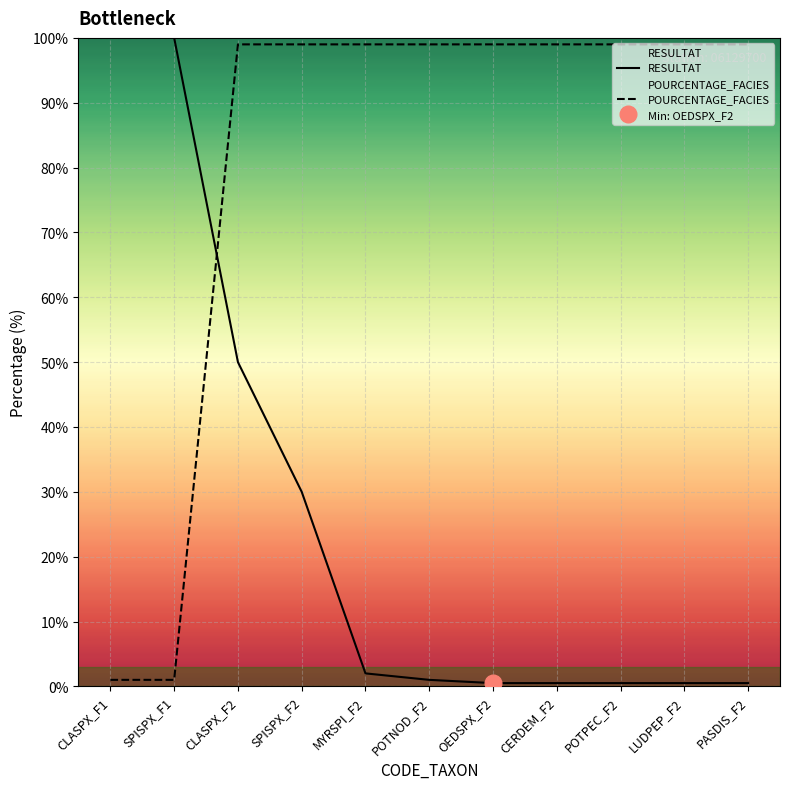

How many values in the RESULTAT series are below 1?

5